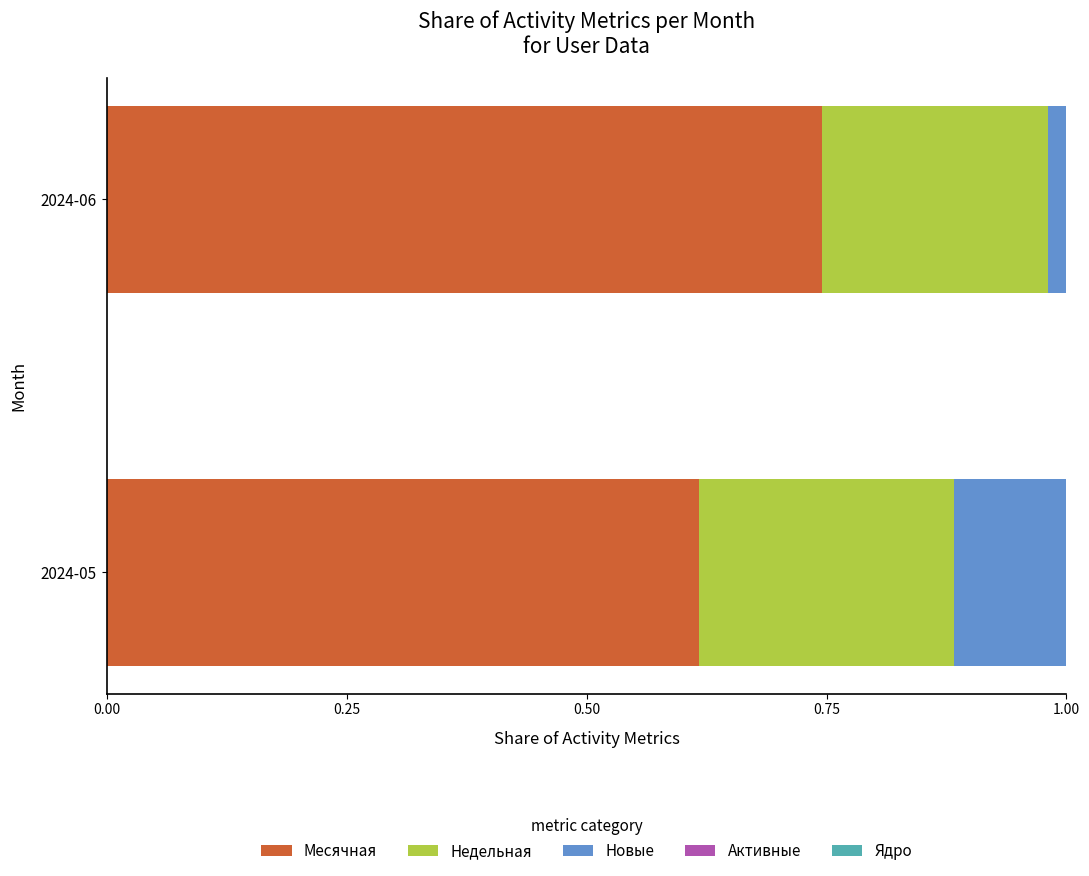

Which category has the highest value in the Месячная series?

2024-06